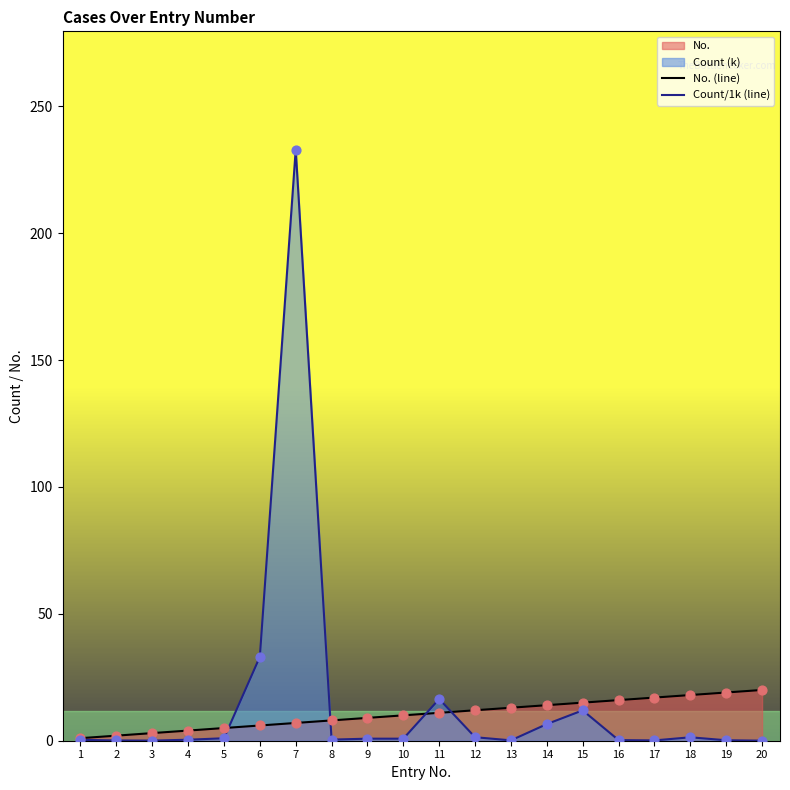

Which series contains the highest Y value?

Count/1k (line)